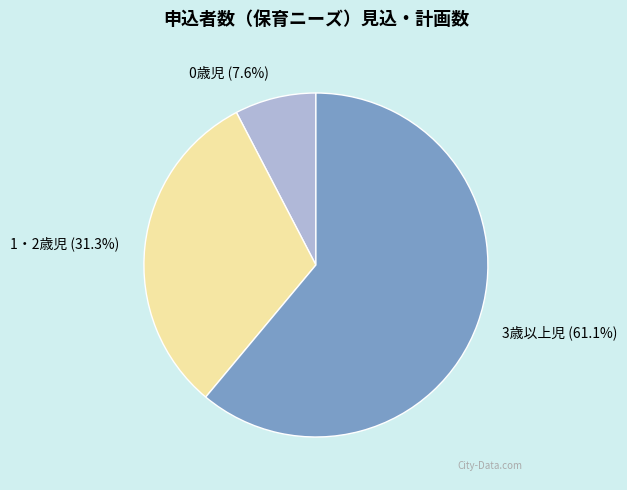

Approximately how many times larger is the value at 1・2歳児 compared to 3歳以上児?

0.5